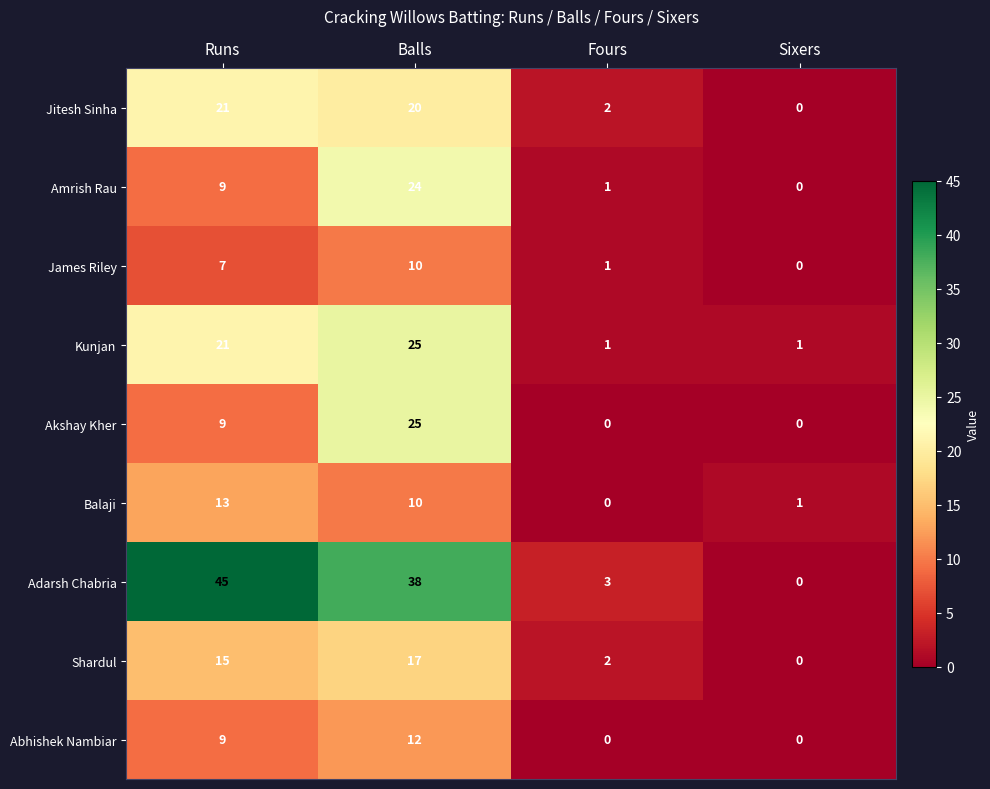

What is the greatest value displayed?

45